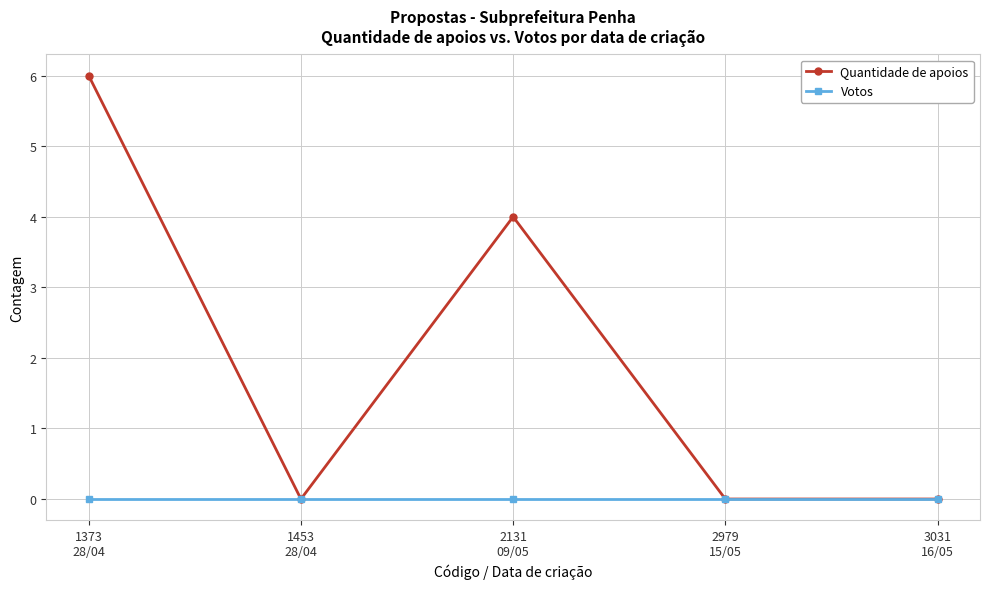

Rank the series by their maximum value, from lowest to highest.

Votos, Quantidade de apoios